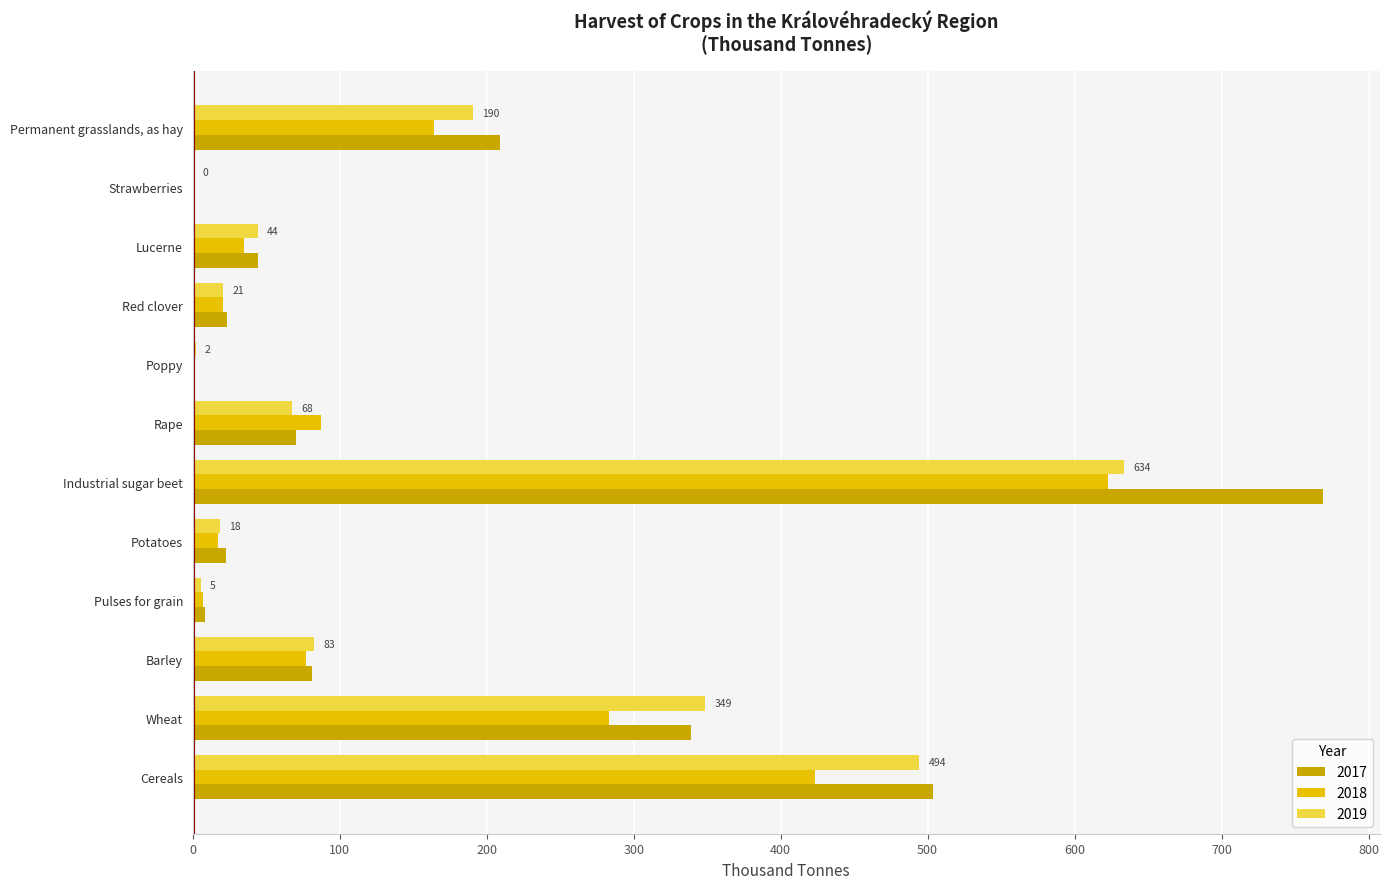

What are all the series names shown in the legend?

2017, 2018, 2019